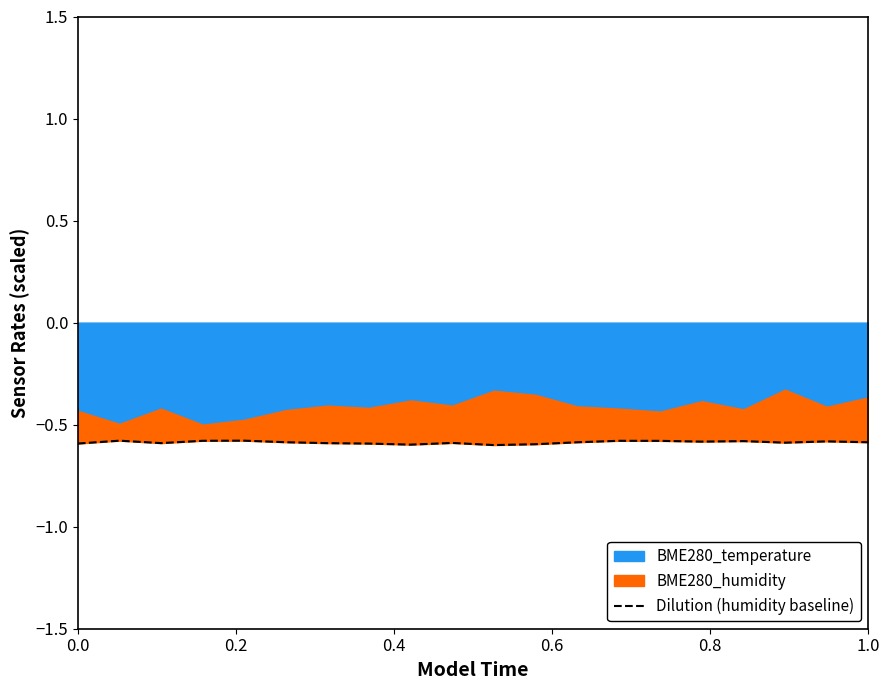

How many interior local valleys (lower than both neighbors) does the data have?

5